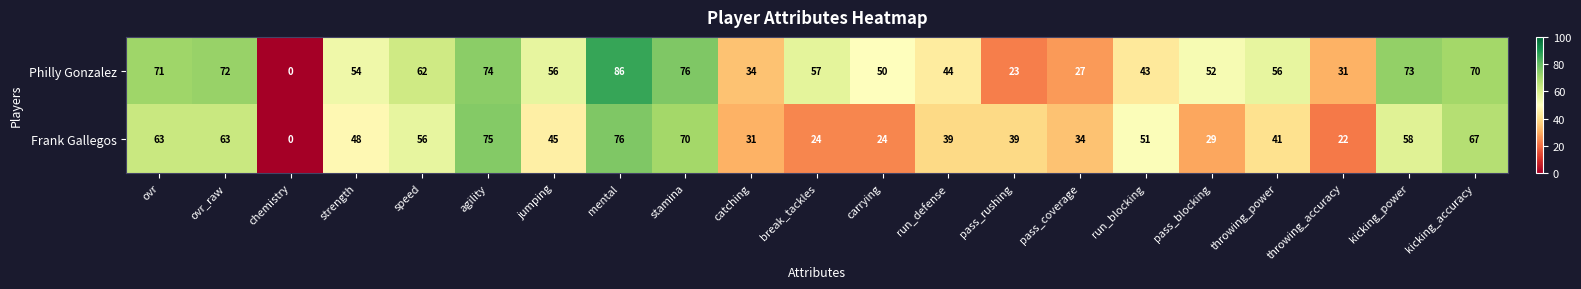

List the series in order of their peak value, lowest first.

Frank Gallegos, Philly Gonzalez